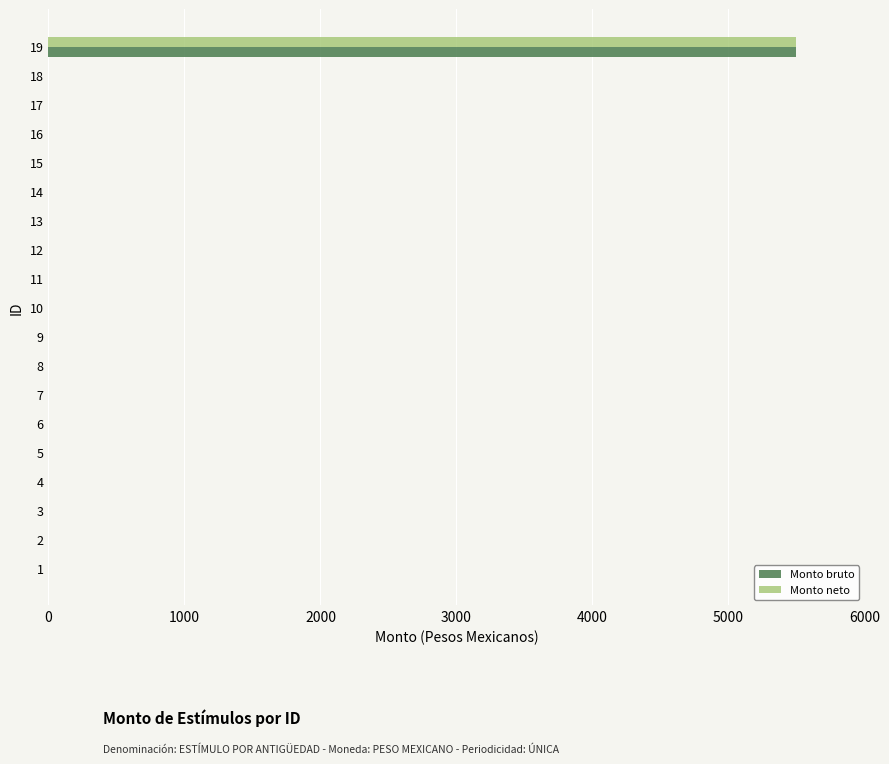

The value of Monto bruto at 1 is 2783. True or false?

False